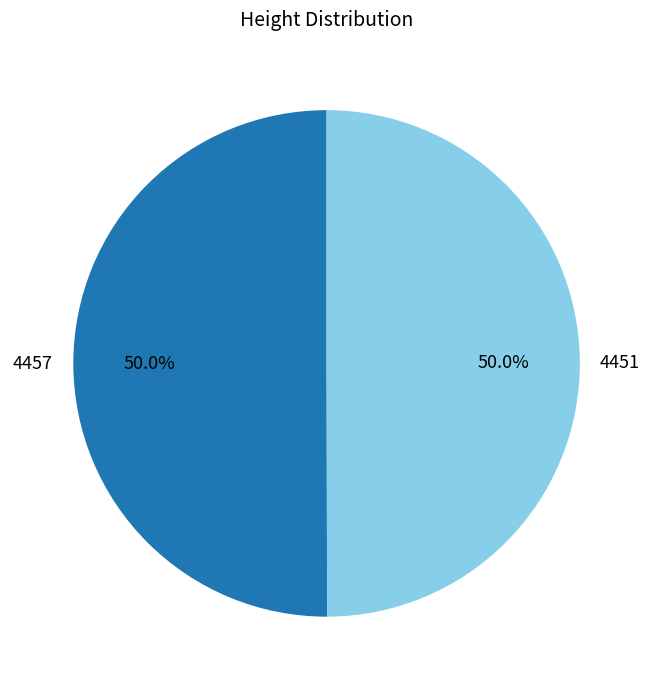

What percentage do 4451 and 4457 together represent?

100.0%